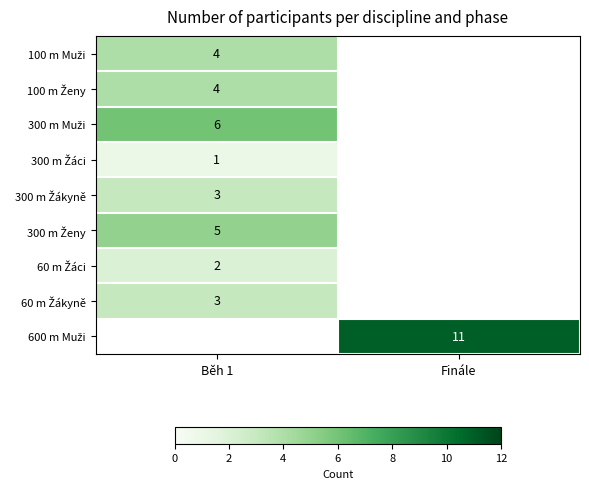

Rank the series by their average value, from highest to lowest.

100 m Muži, 100 m Ženy, 300 m Muži, 300 m Žáci, 300 m Žákyně, 300 m Ženy, 60 m Žáci, 60 m Žákyně, 600 m Muži